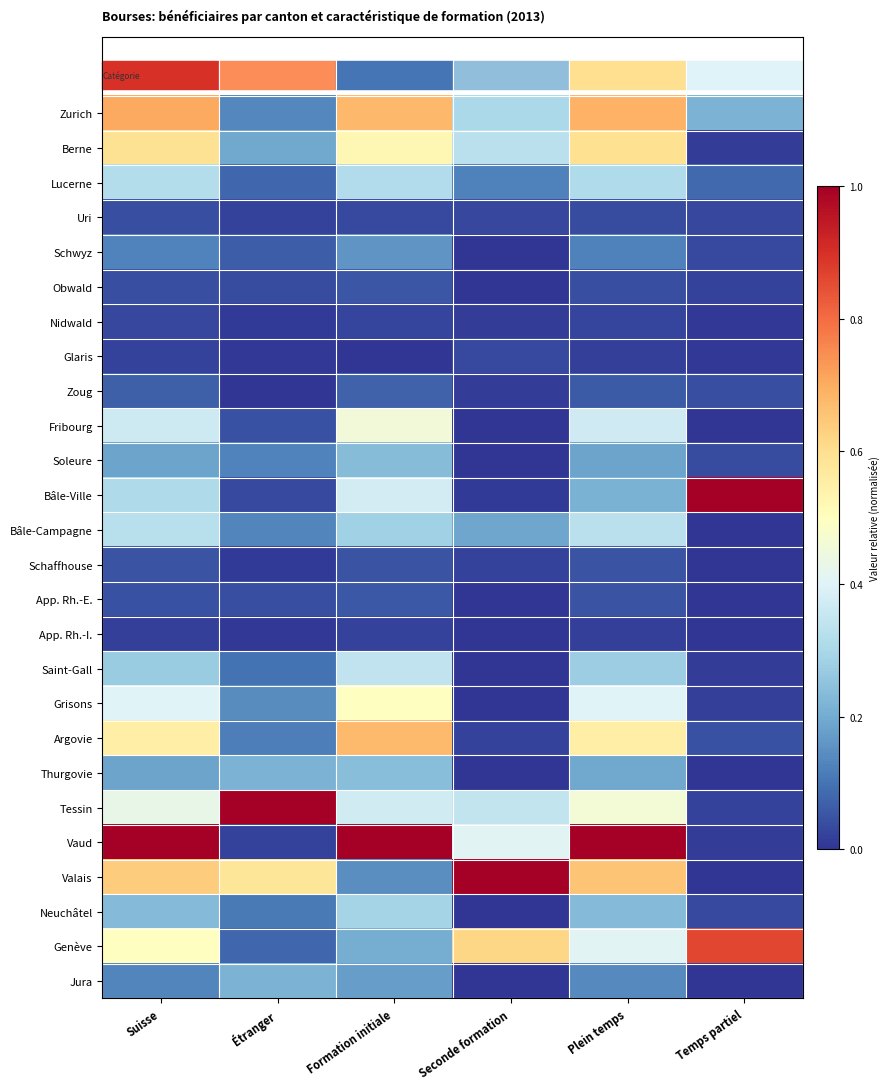

How many categories are shown in the chart?

6